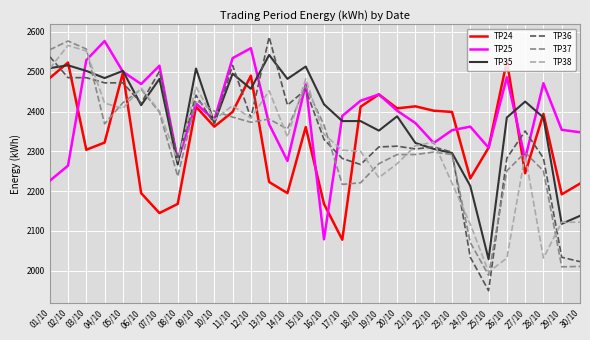

What is the sum of all TP38 values?

69519